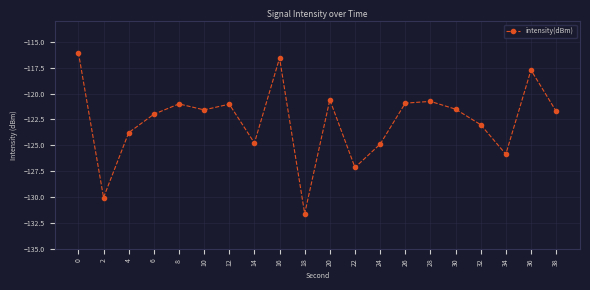

How many interior local peaks (higher than both neighbors) does the data have?

6